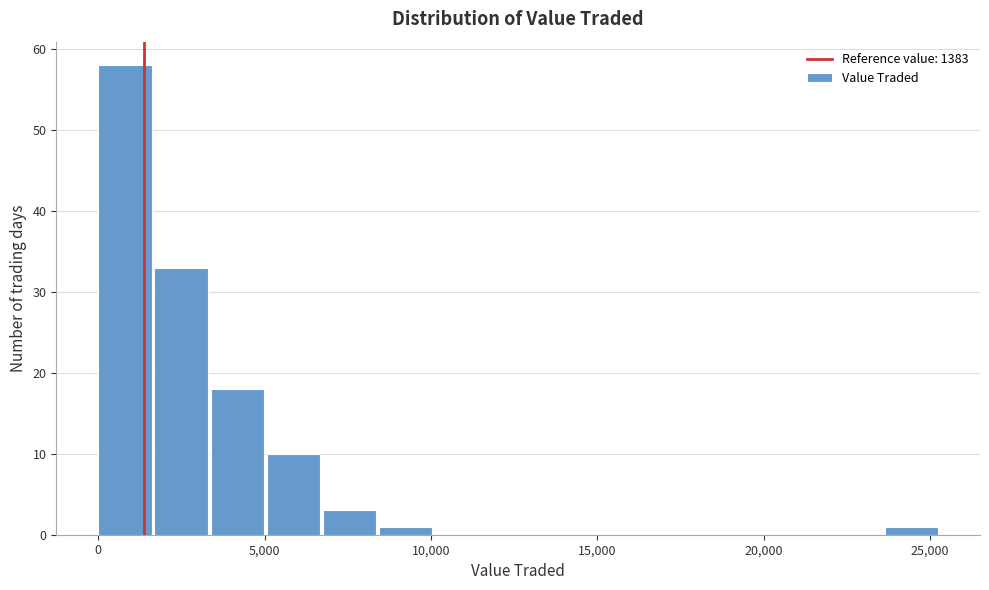

Read against the x-axis, roughly where is the centre of the tallest bar?

1000